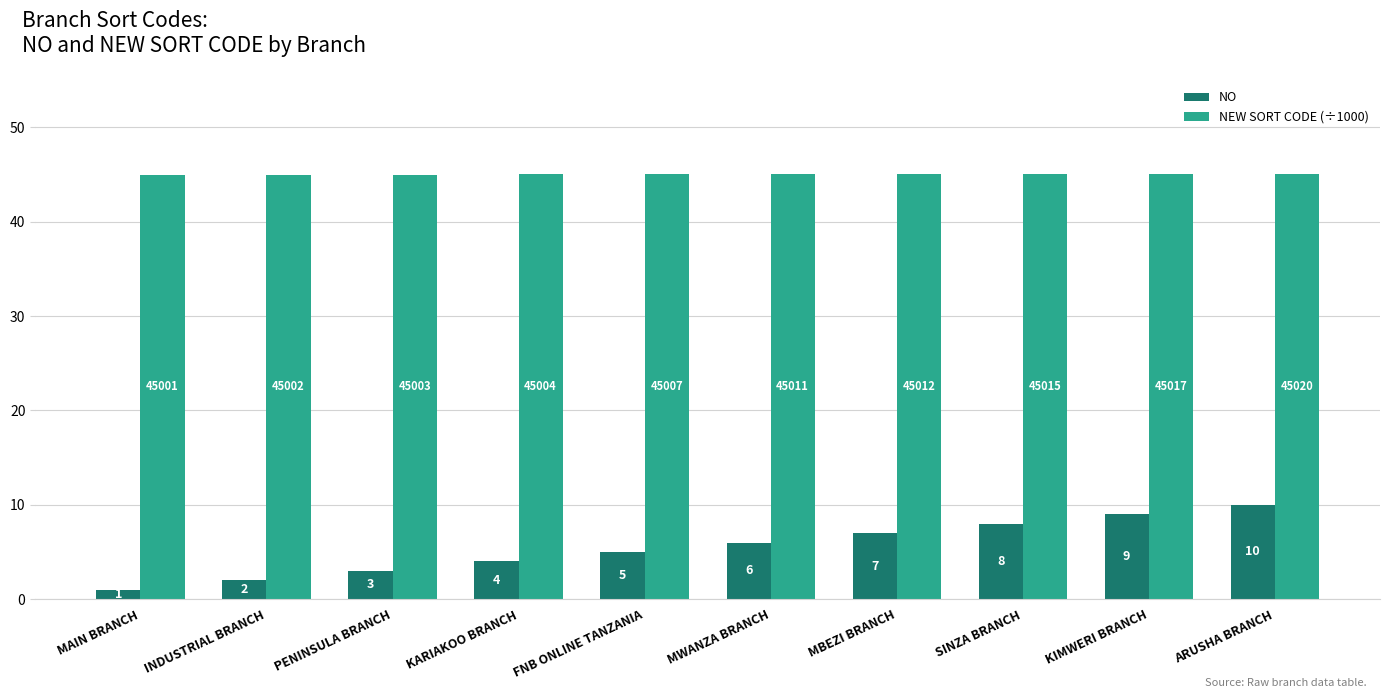

What position from the right is KIMWERI BRANCH?

2